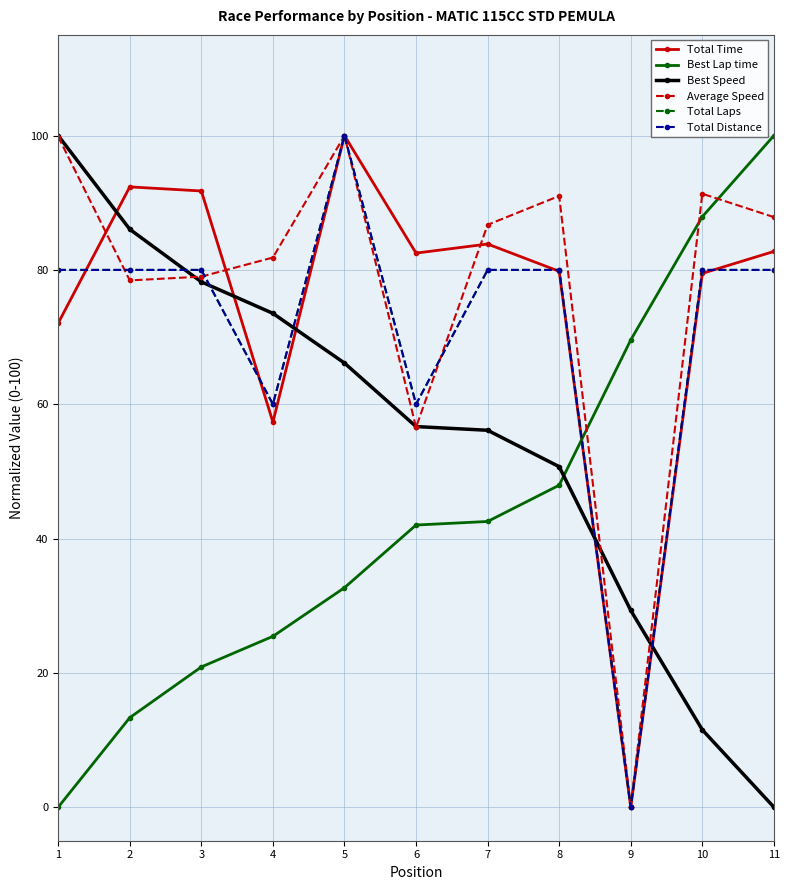

Is it true that Total Distance equals 80.0 at 3?

True